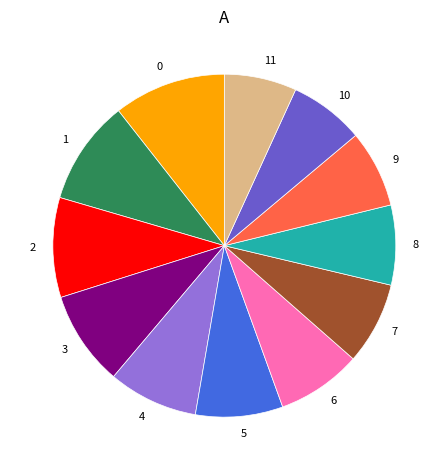

What is the ratio of the value at 4 to the value at 3?

0.9